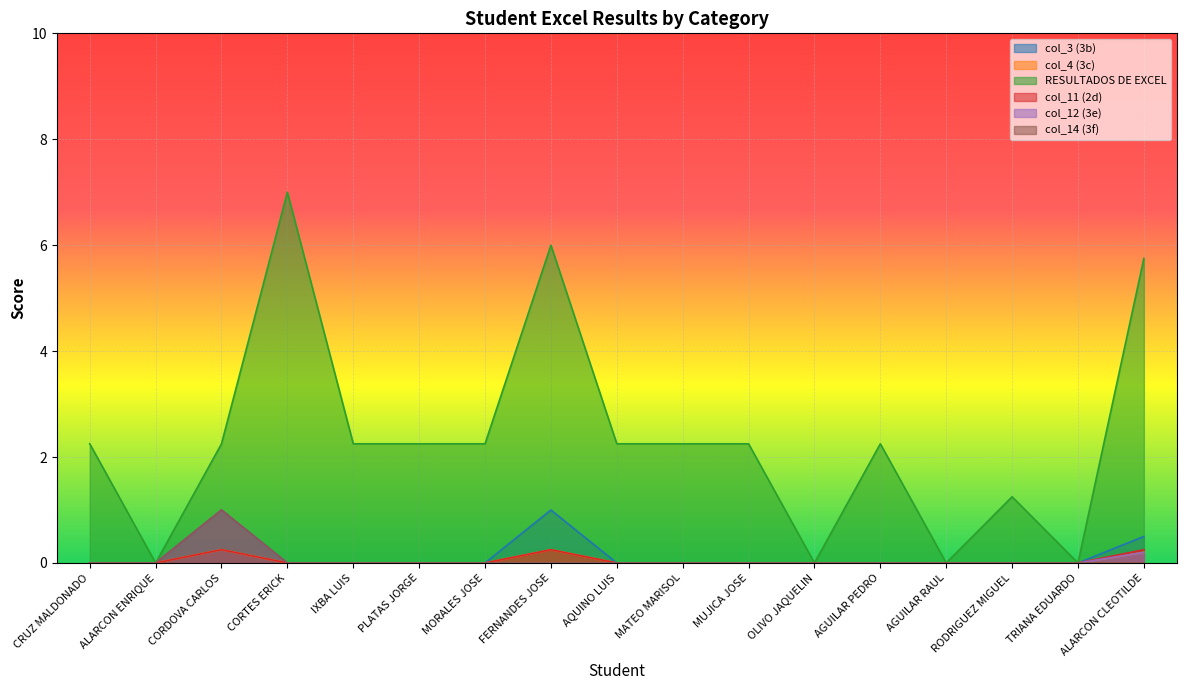

True or false: col_12 (3e) and col_4 (3c) cross at least once.

False